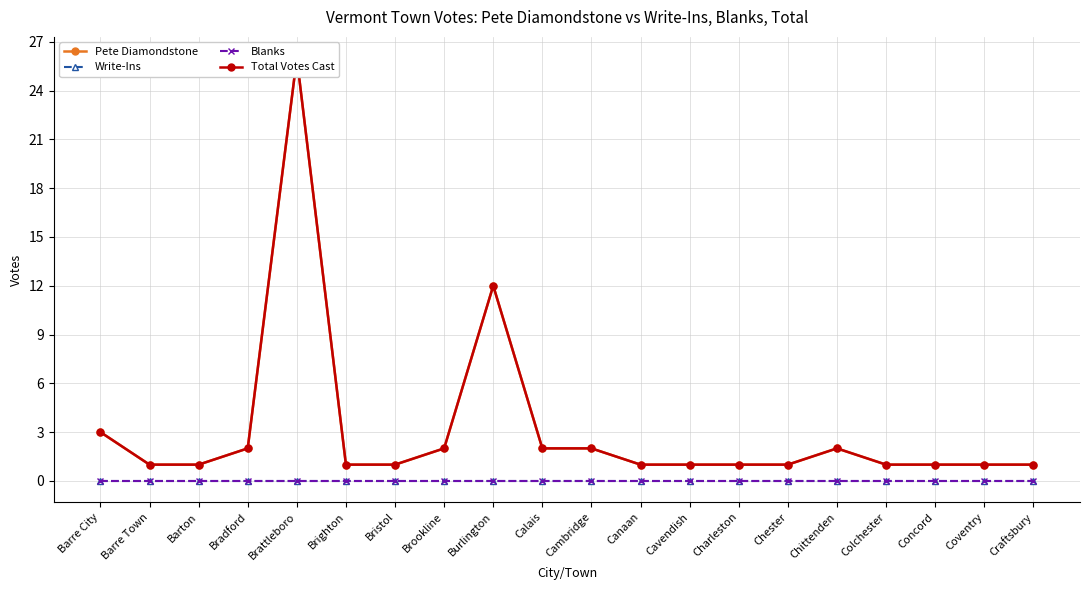

What position from the left is Bradford?

4